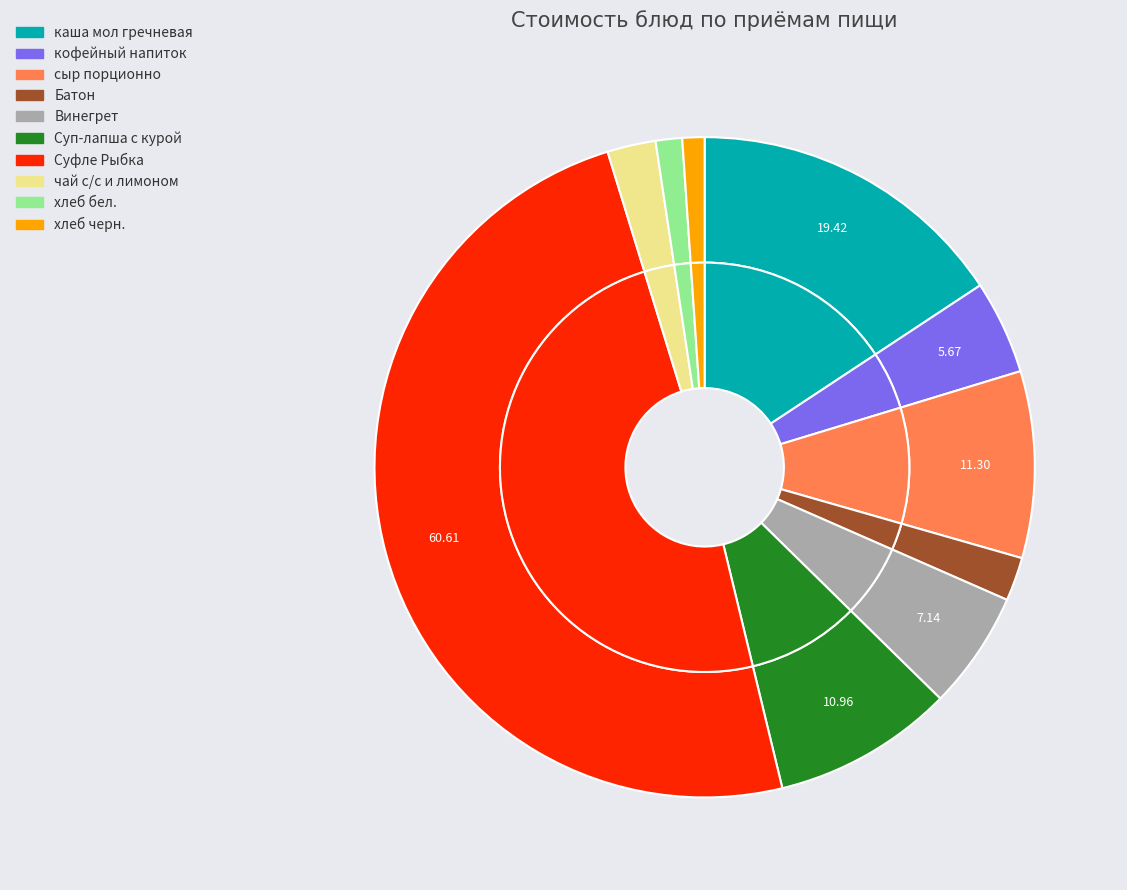

Do каша мол гречневая and Винегрет together represent more than half of the pie?

No